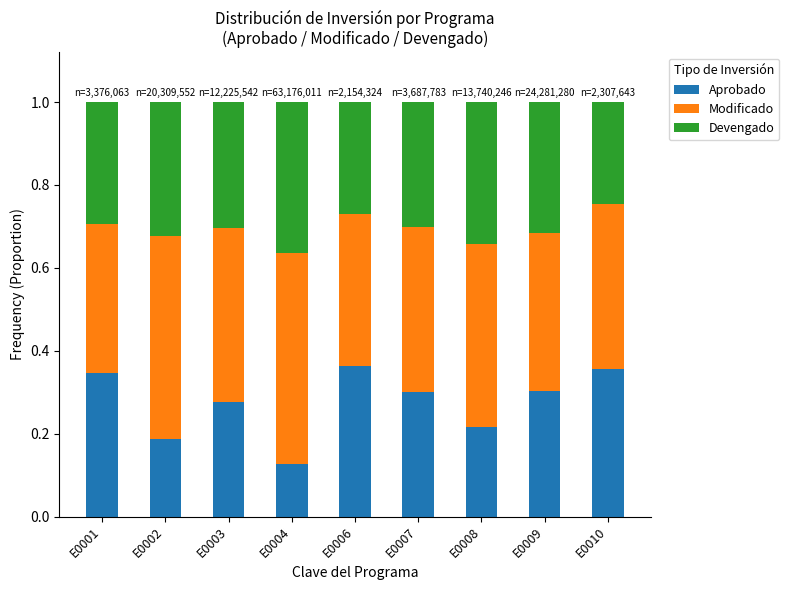

The value of Aprobado at E0003 is 0.3. True or false?

True